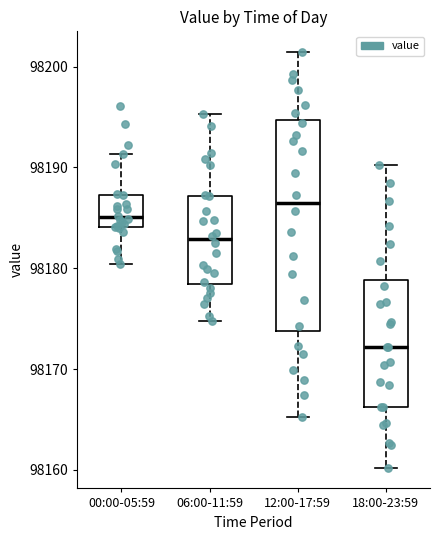

Which box is the tallest, from its lower edge to its upper edge?

12:00-17:59